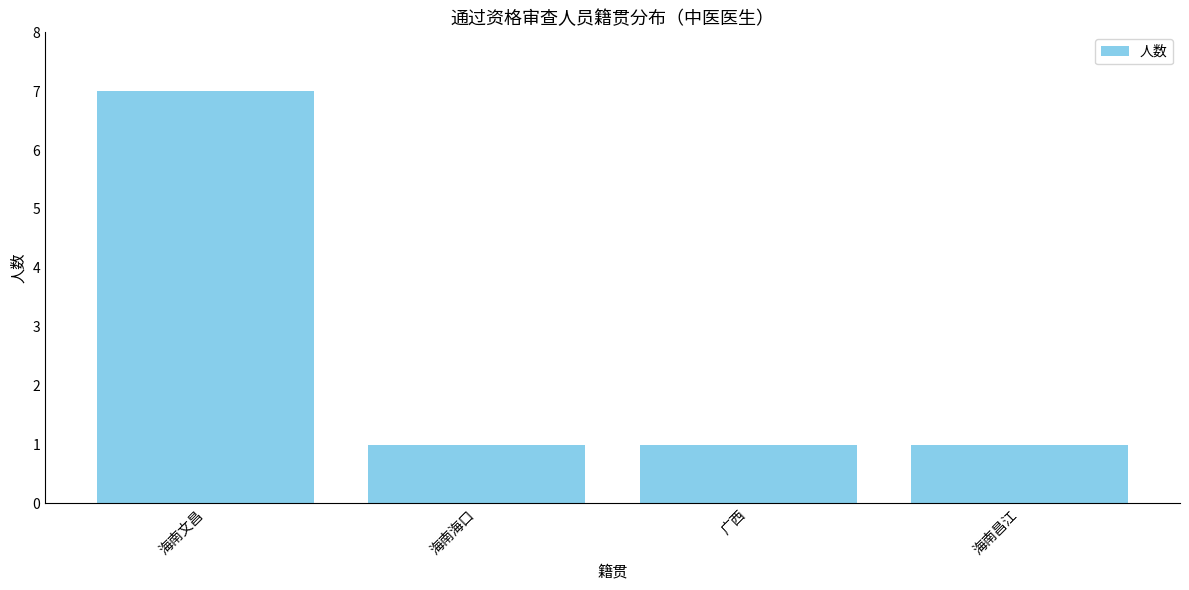

What is the minimum value shown in the chart?

1